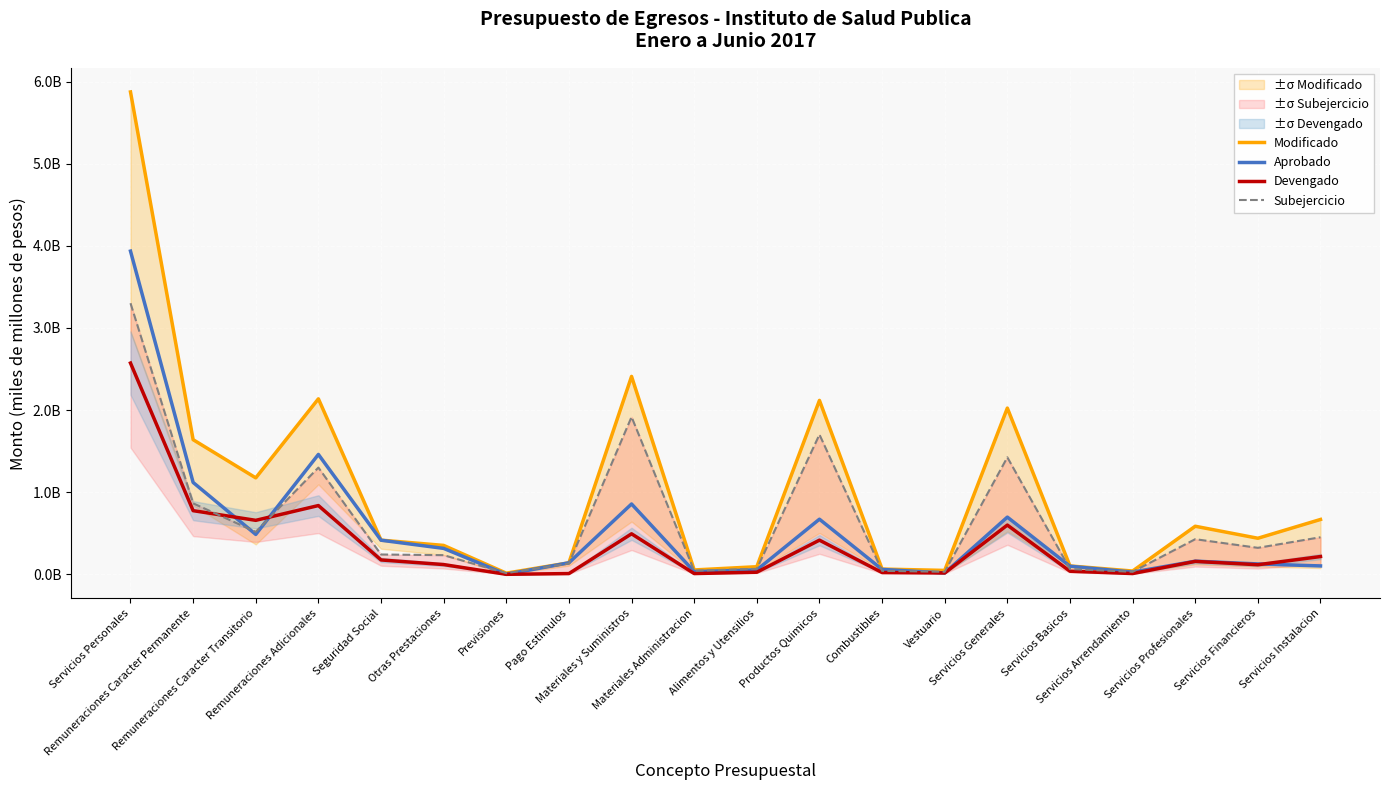

What is the difference between the second highest and minimum values in the Modificado series?

2.4